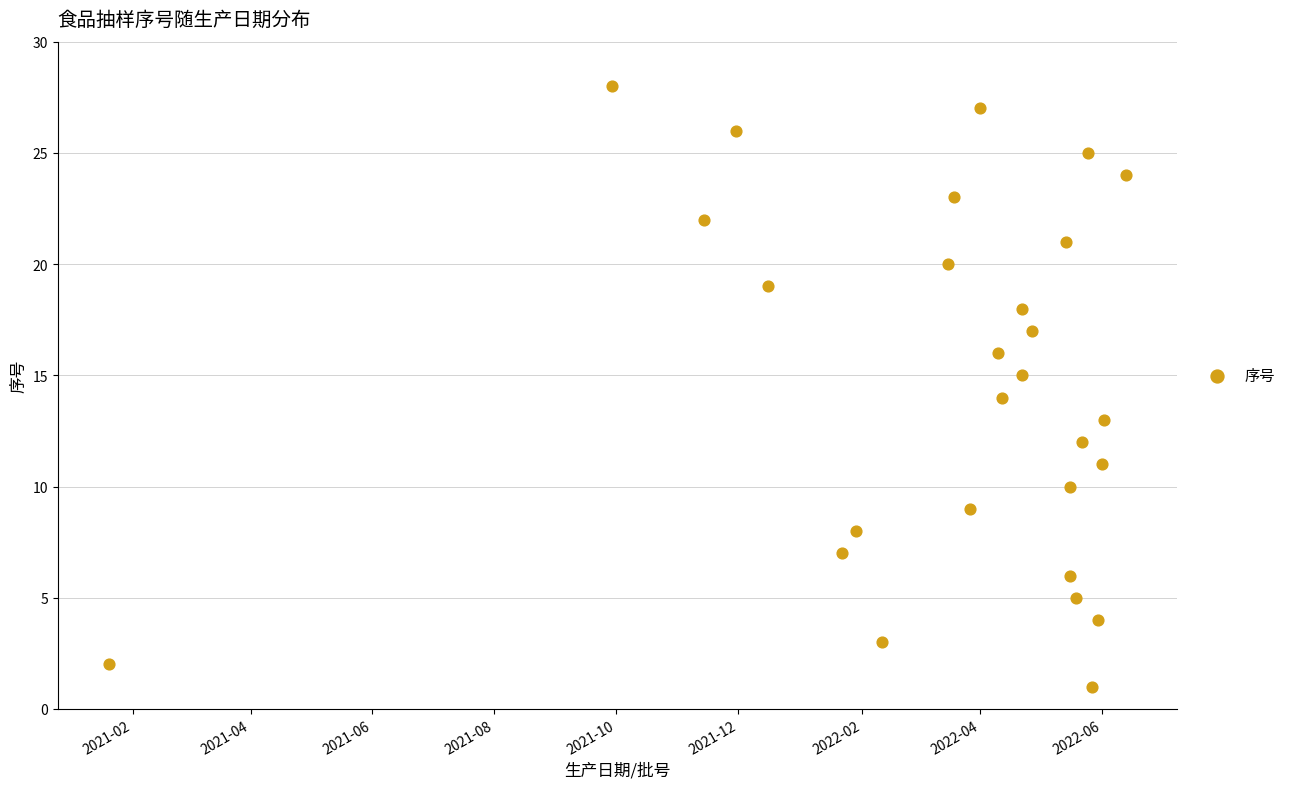

What is the range of Y values (max minus min)?

27